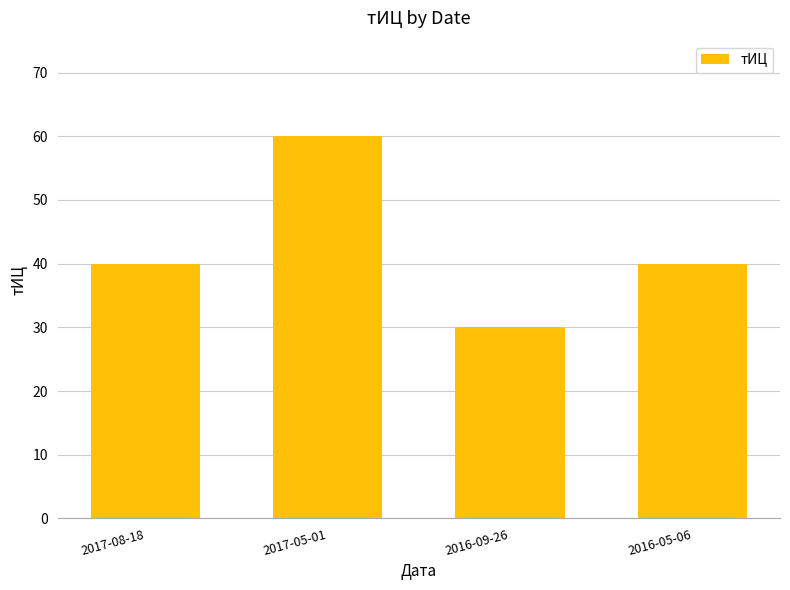

Reading right to left, what are all the values shown in this chart?

2016-05-06=40	2016-09-26=30	2017-05-01=60	2017-08-18=40